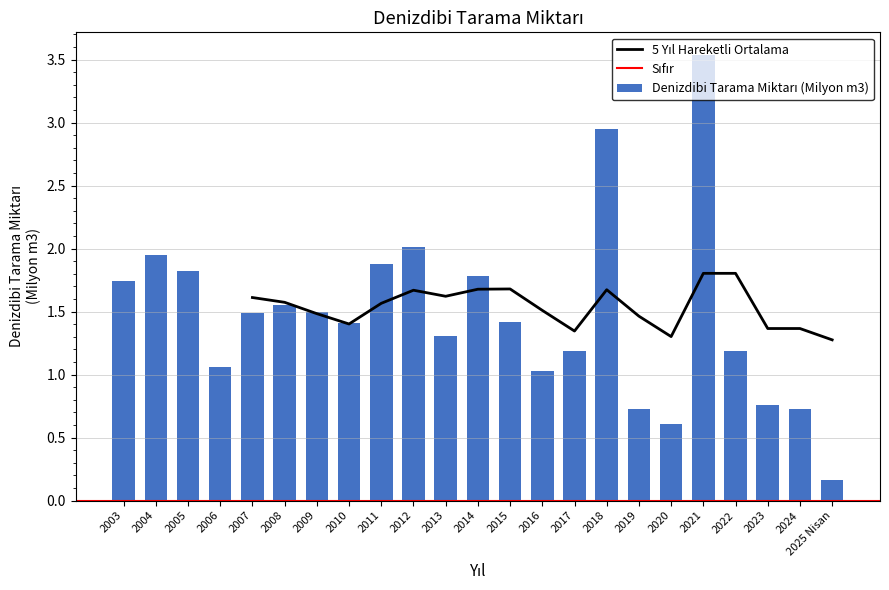

How many values are below 1?

5